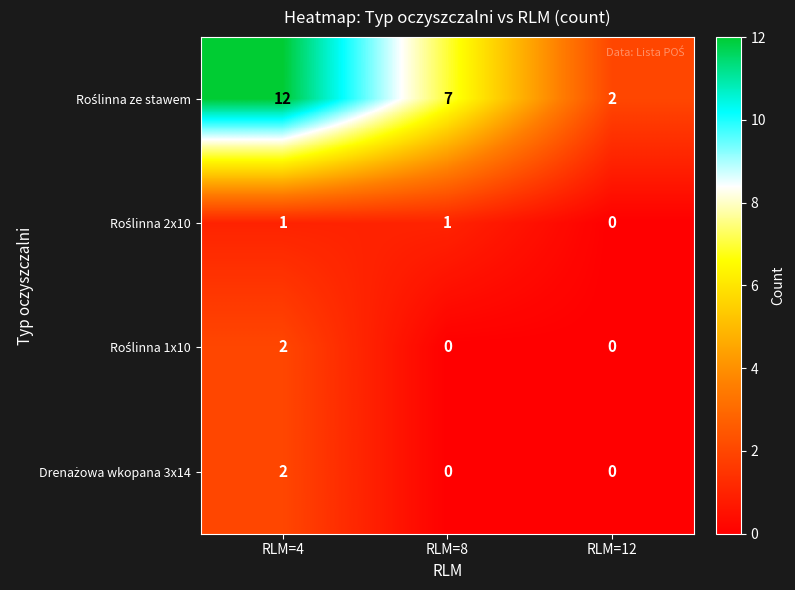

What is the spread (max minus min) of values at RLM=8?

7